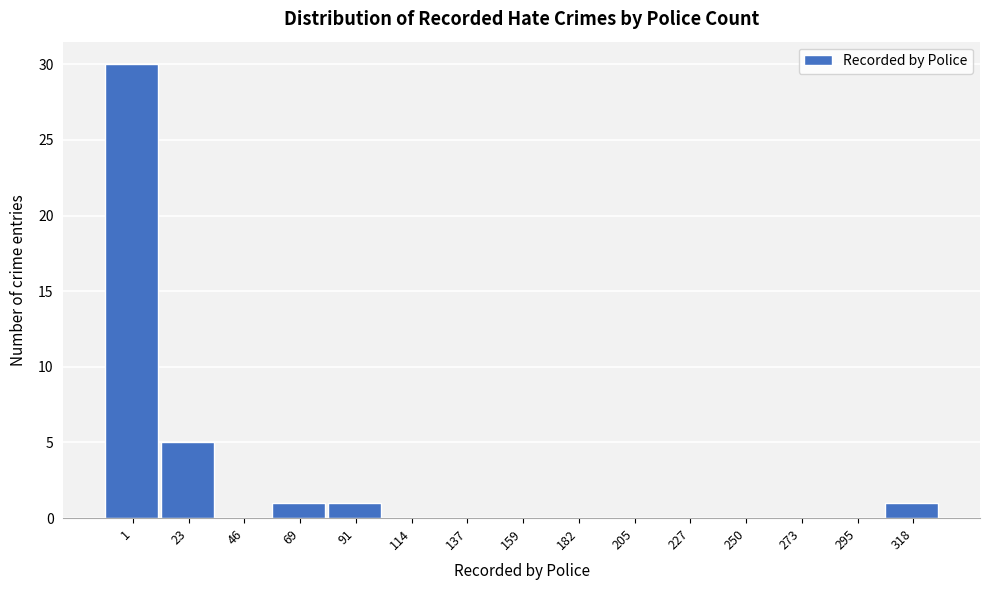

Reading left to right, what are all the values shown in this chart?

1=30	23=5	46=0	69=1	91=1	114=0	137=0	159=0	182=0	205=0	227=0	250=0	273=0	295=0	318=1